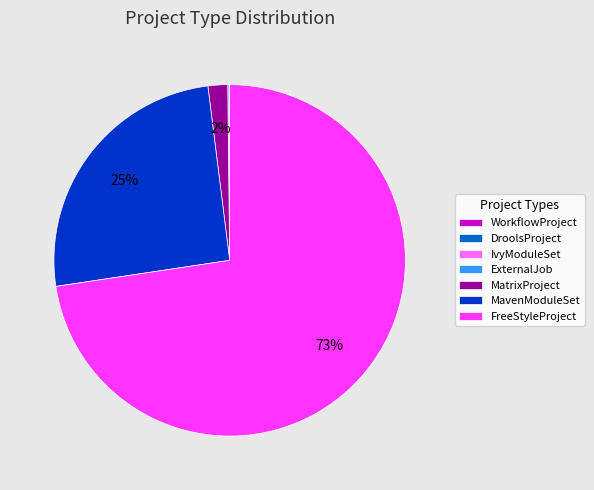

Do FreeStyleProject and MatrixProject together represent more than half of the pie?

Yes